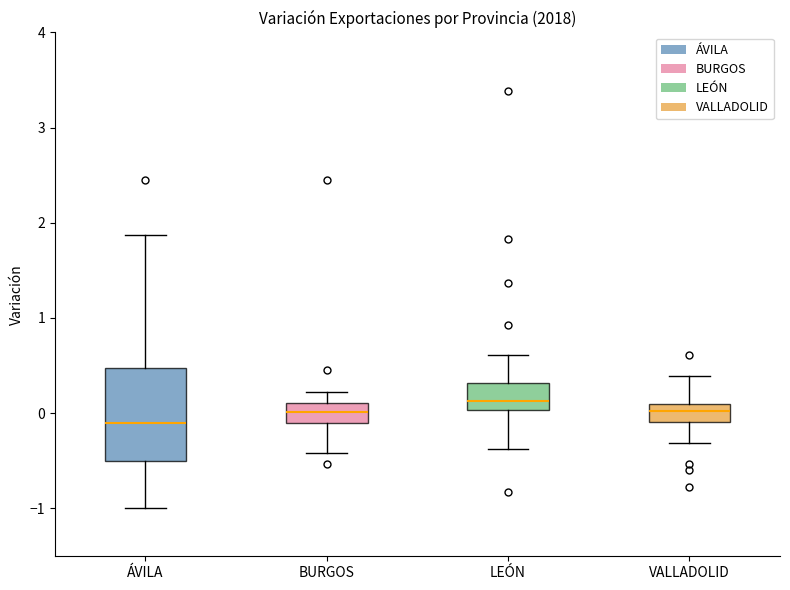

Reading left to right, read every box against the y-axis: the position of its median line, the range the box covers, and the ends of its whiskers. The values are not printed on the chart, so give them approximately, as read against the axis.

ÁVILA: median -0.1, box -0.5 to 0.5, whiskers -1.0 to 1.9
BURGOS: median 0.0, box -0.1 to 0.1, whiskers -0.4 to 0.2
LEÓN: median 0.1, box 0.0 to 0.3, whiskers -0.4 to 0.6
VALLADOLID: median 0.0, box -0.1 to 0.1, whiskers -0.3 to 0.4